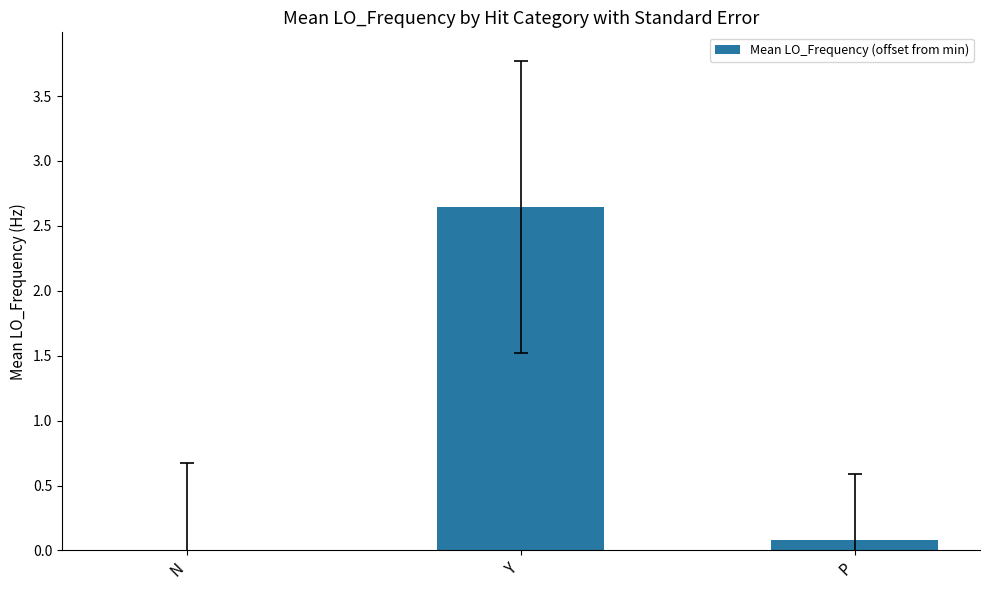

How many data points does each series have?

3